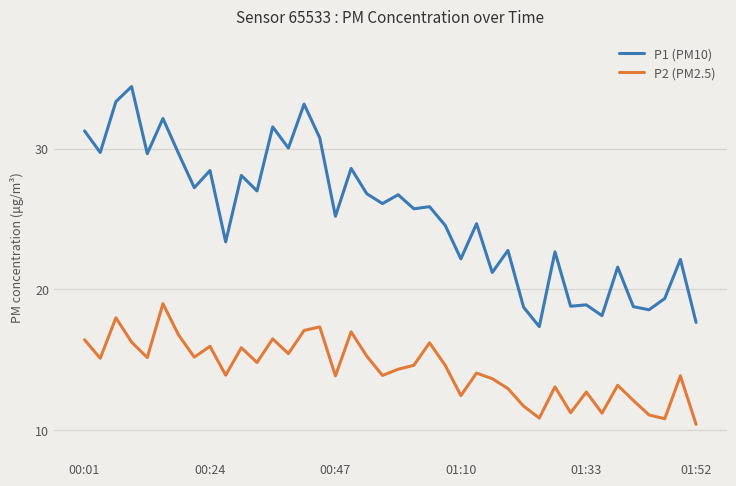

True or false: P1 (PM10) and P2 (PM2.5) intersect in this chart.

False